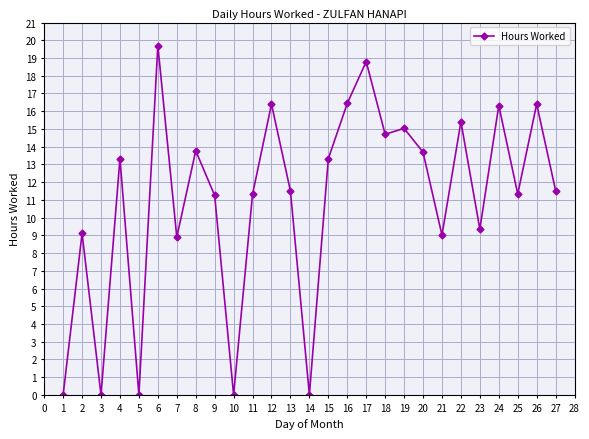

Between 15 and 10, which is larger?

15